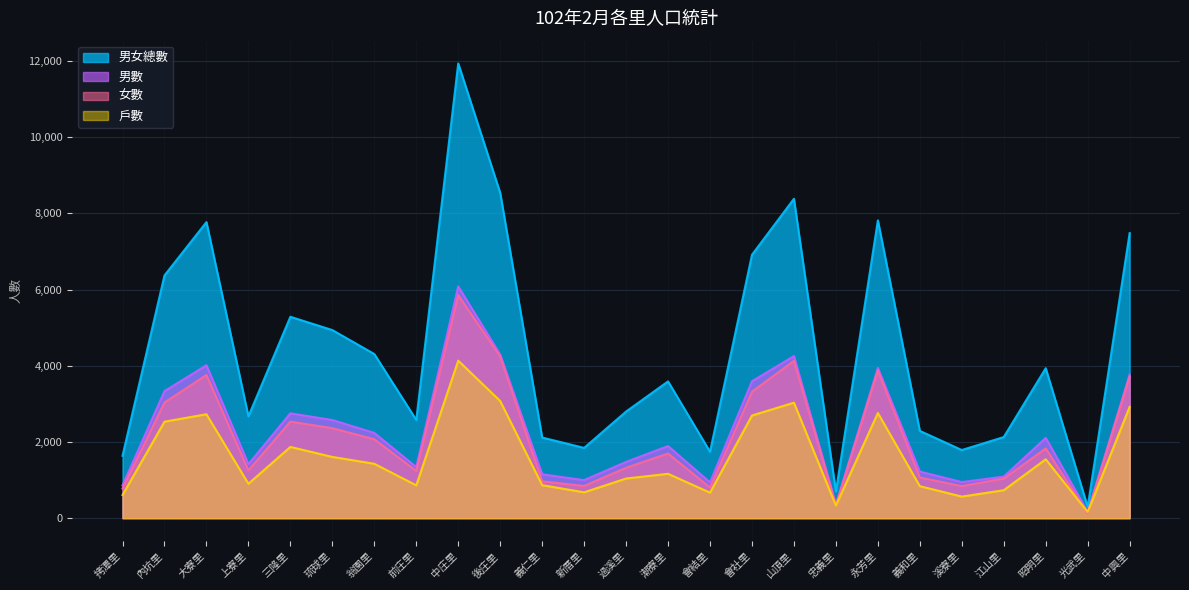

What are all the series names shown in the legend?

男女總數, 男數, 女數, 戶數